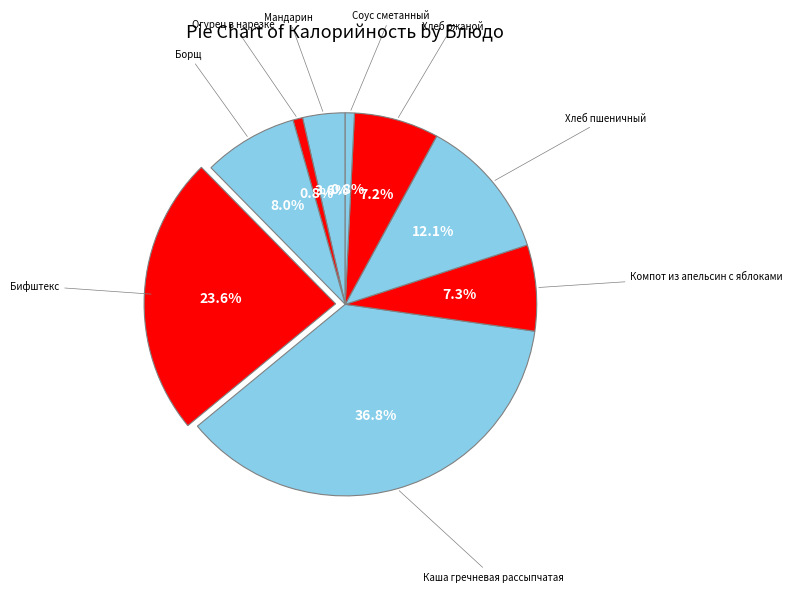

Count the number of slices in the pie.

9